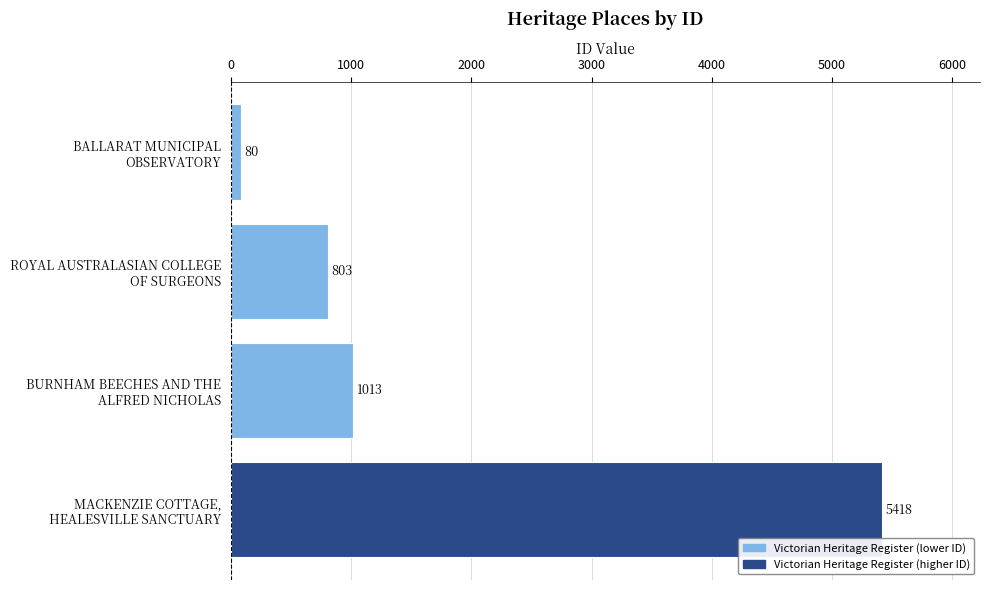

What is the sum of all values?

7314